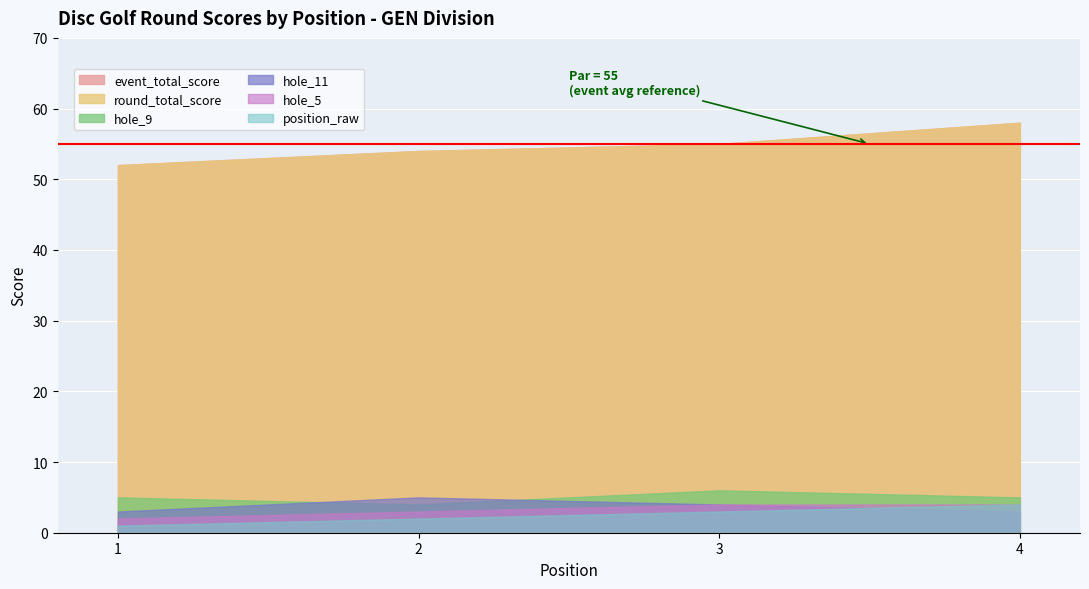

What is the difference between the maximum and second lowest values in the hole_9 series?

1